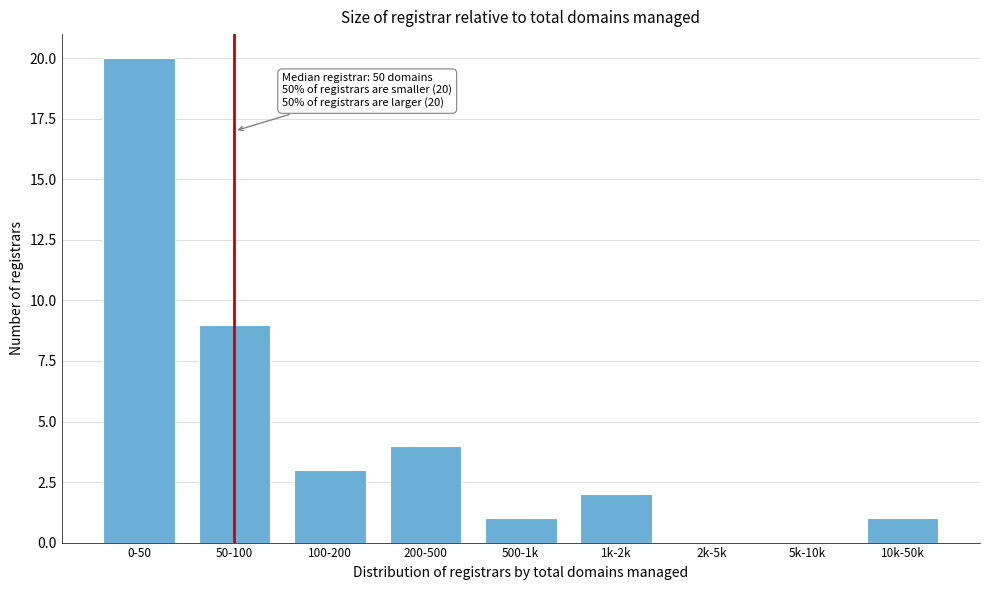

Reading right to left, what are all the values shown in this chart?

10k-50k=1	5k-10k=0	2k-5k=0	1k-2k=2	500-1k=1	200-500=4	100-200=3	50-100=9	0-50=20